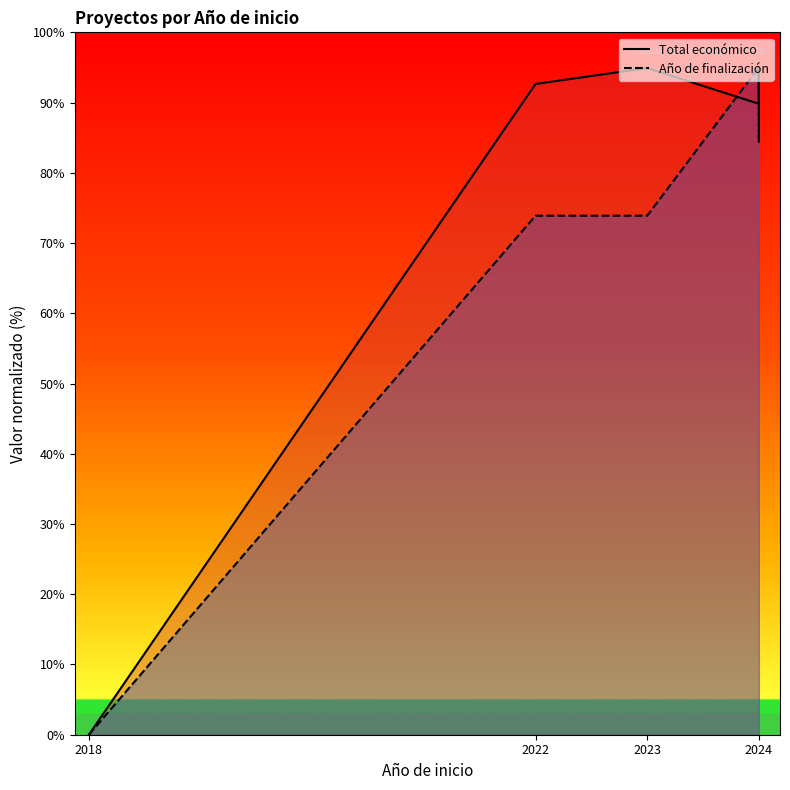

After their last crossing, which series has the higher values: Total económico or Año de finalización?

Año de finalización